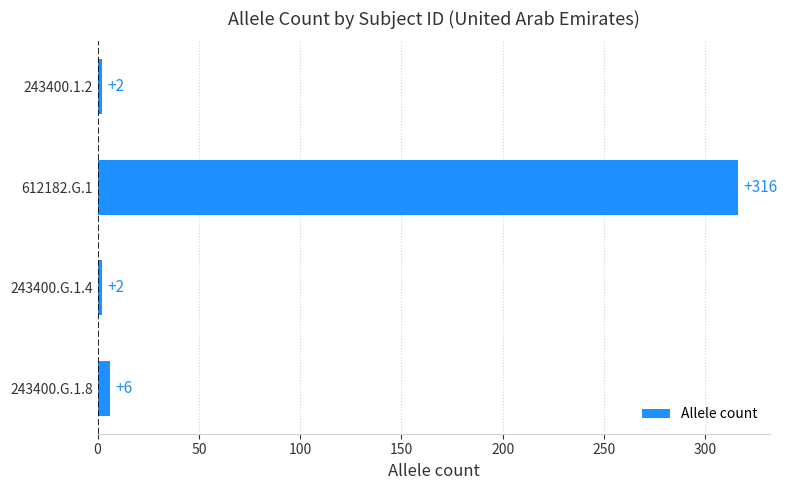

What is the value of the 4th bar from the top?

6